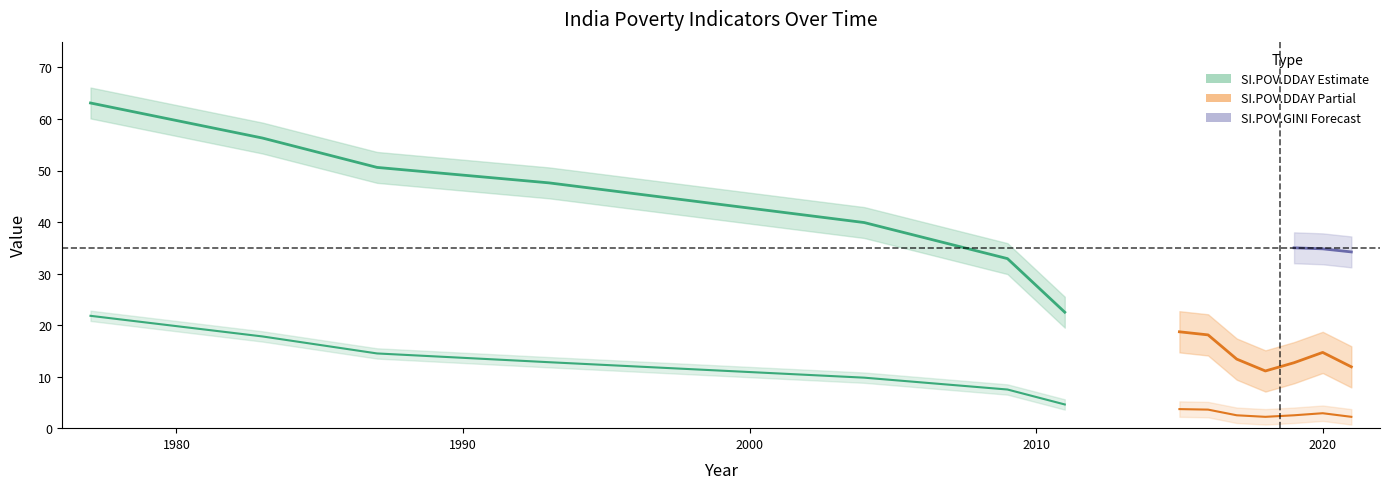

Where does the SI.POV.DDAY series first go above 22?

1977